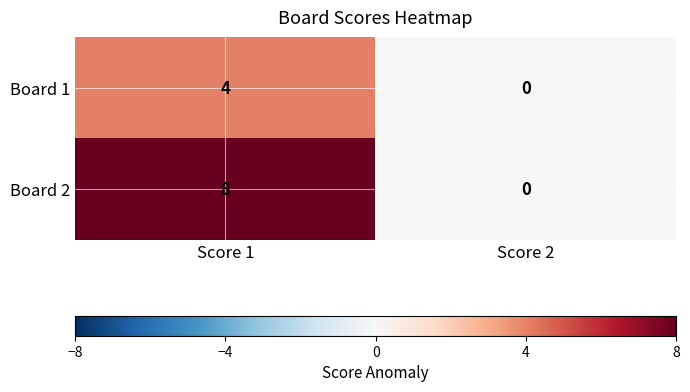

True or false: Board 1 has a value of 4 at Score 1.

True